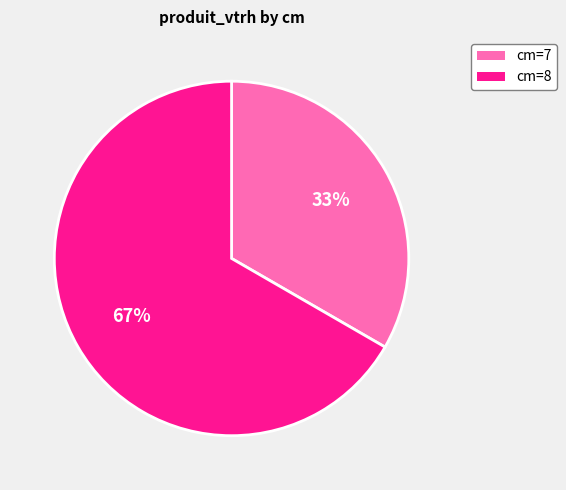

Is there any slice that represents more than half of the pie?

Yes